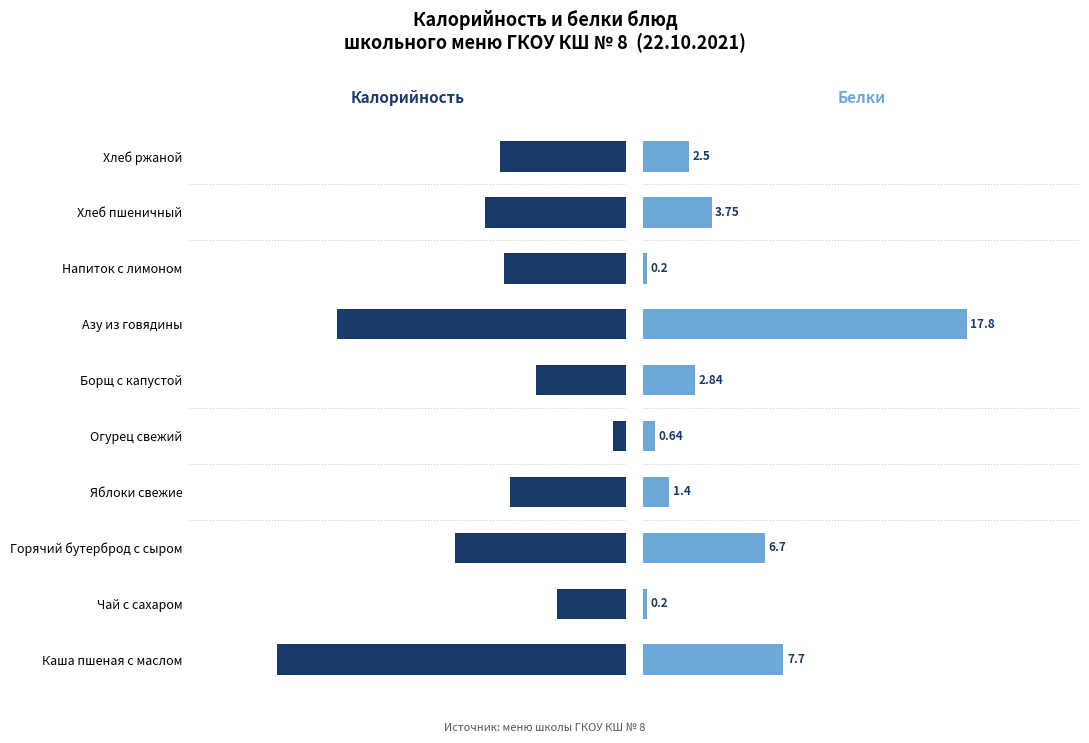

Is it true that Калорийность equals 105.0 at Хлеб ржаной?

True